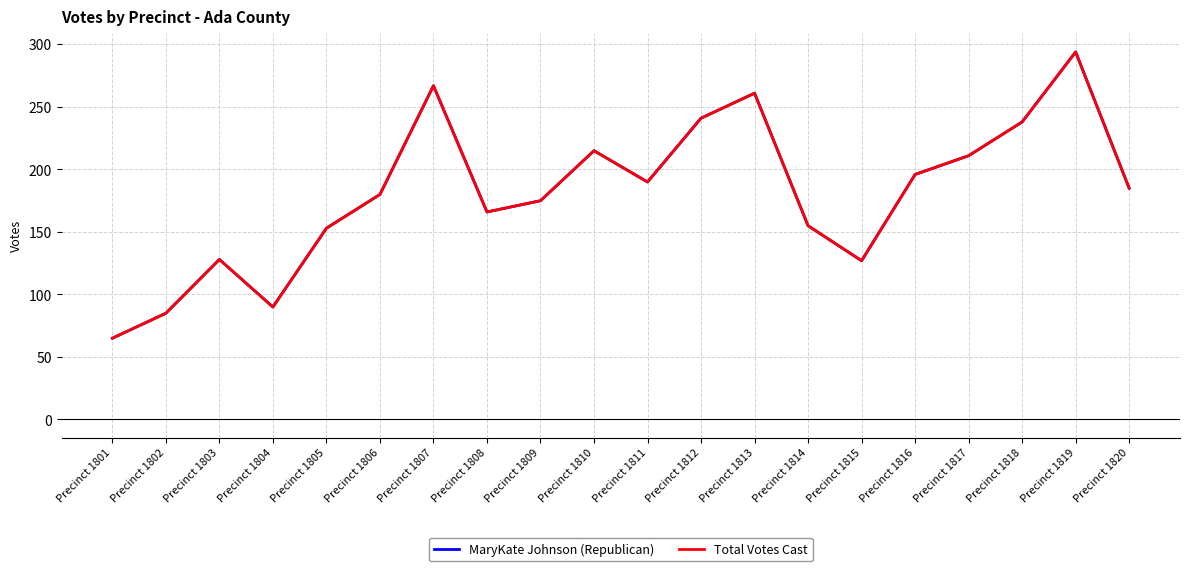

What is the value of the MaryKate Johnson (Republican) point at the 11th from the left?

190